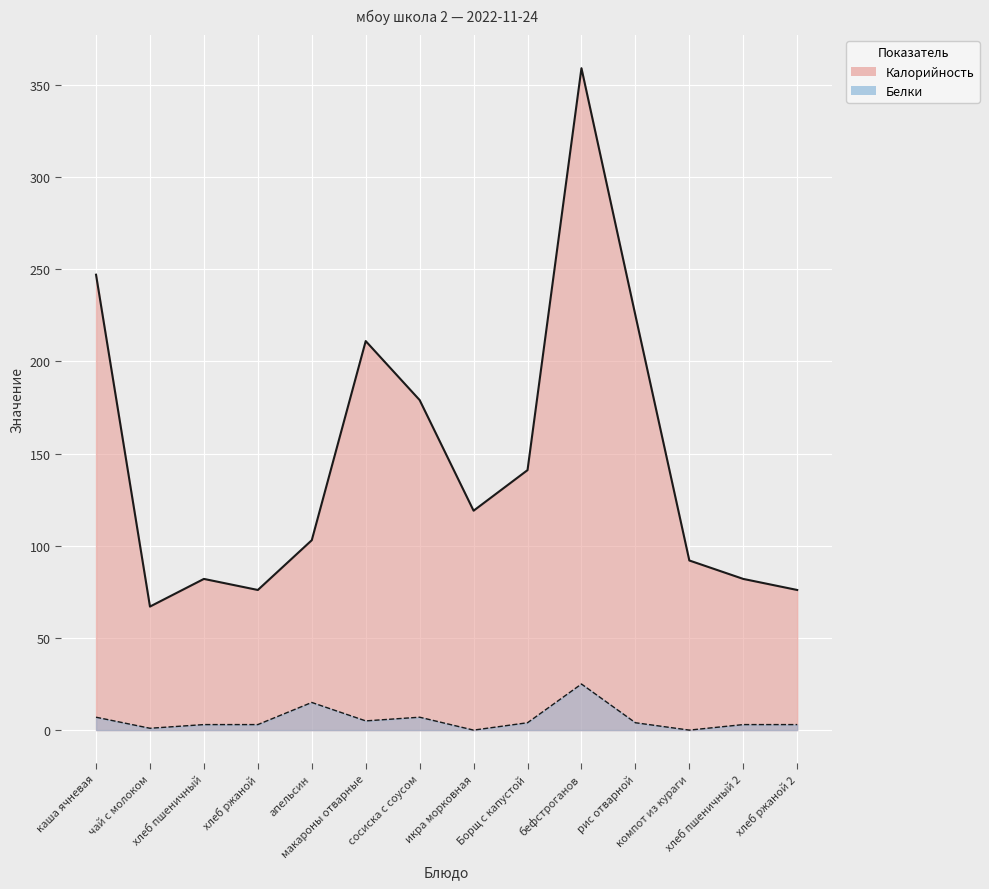

What is the approximate value of Калорийность at хлеб пшеничный 2, to the nearest 10?

80